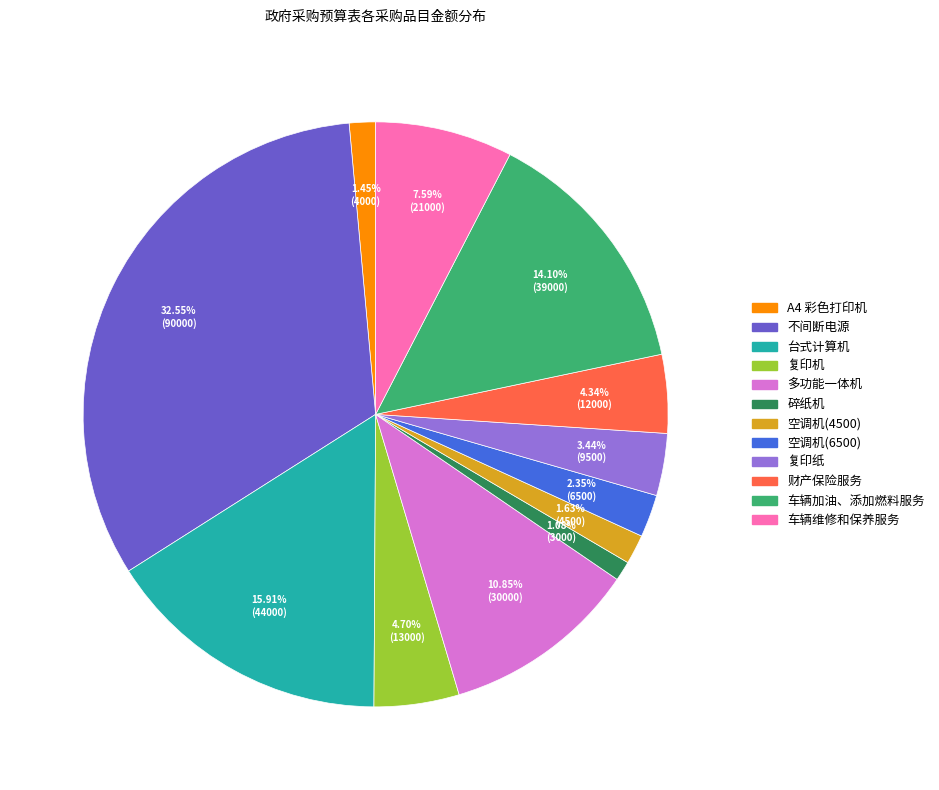

To the nearest percent, what is the combined percentage of 台式计算机 and 多功能一体机?

27%